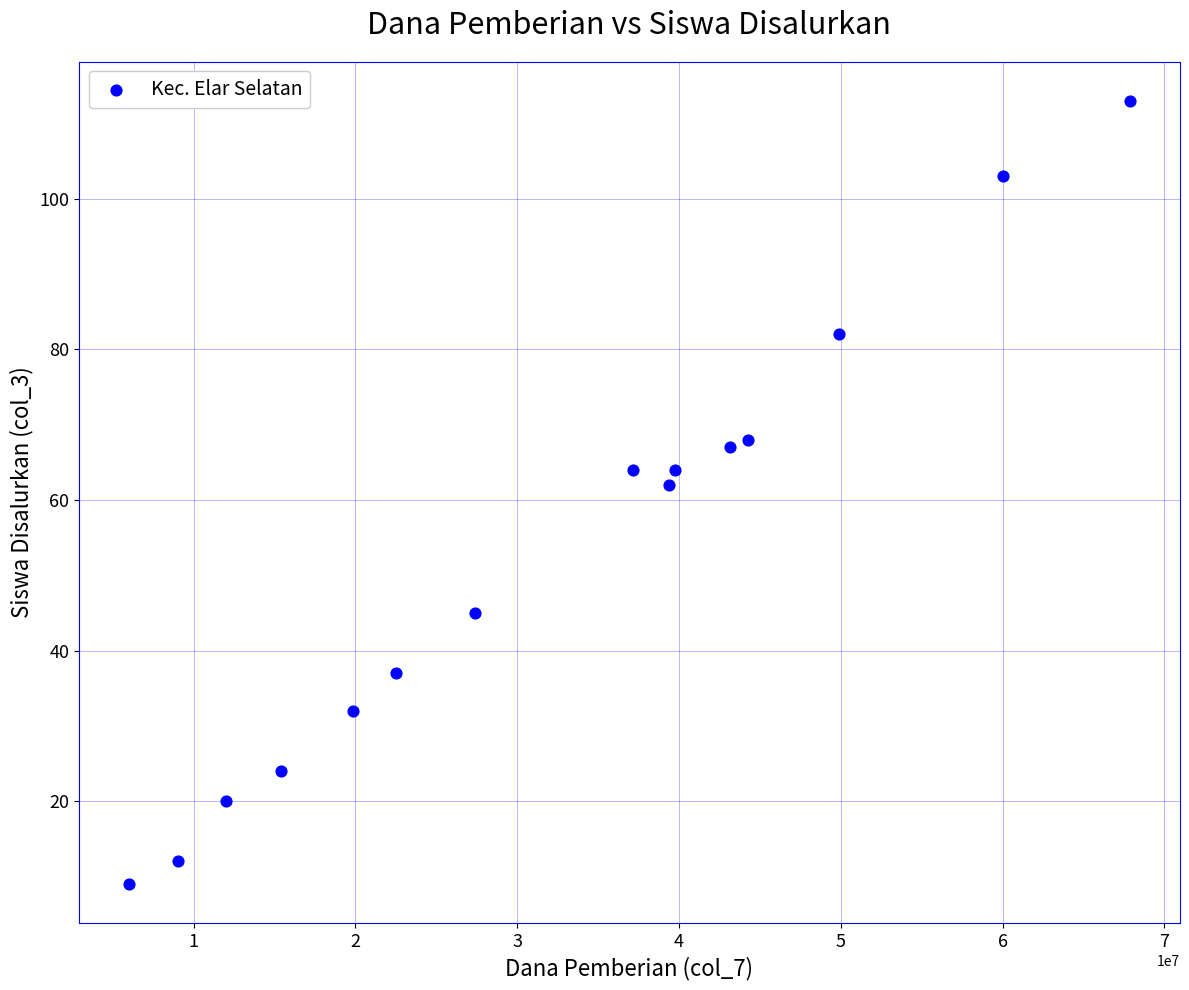

What is the range of X values (max minus min)?

61875000